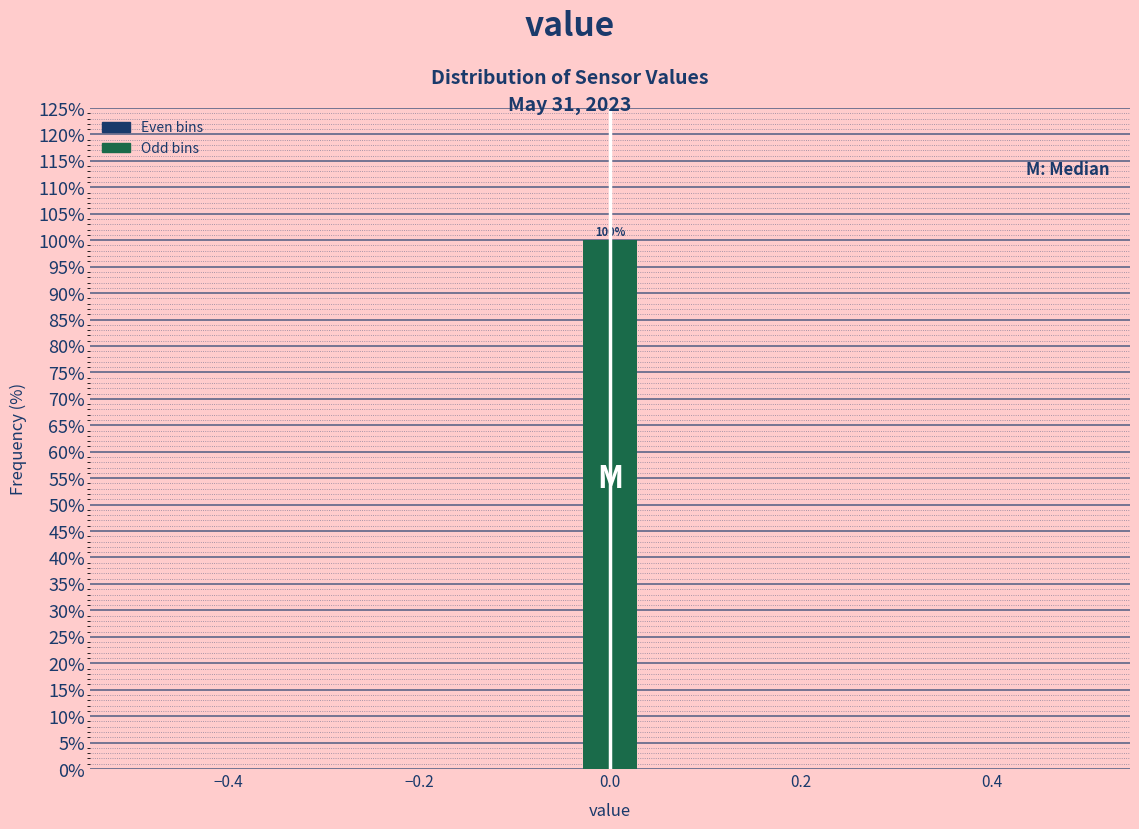

Read against the x-axis, roughly where is the centre of the tallest bar?

0.00